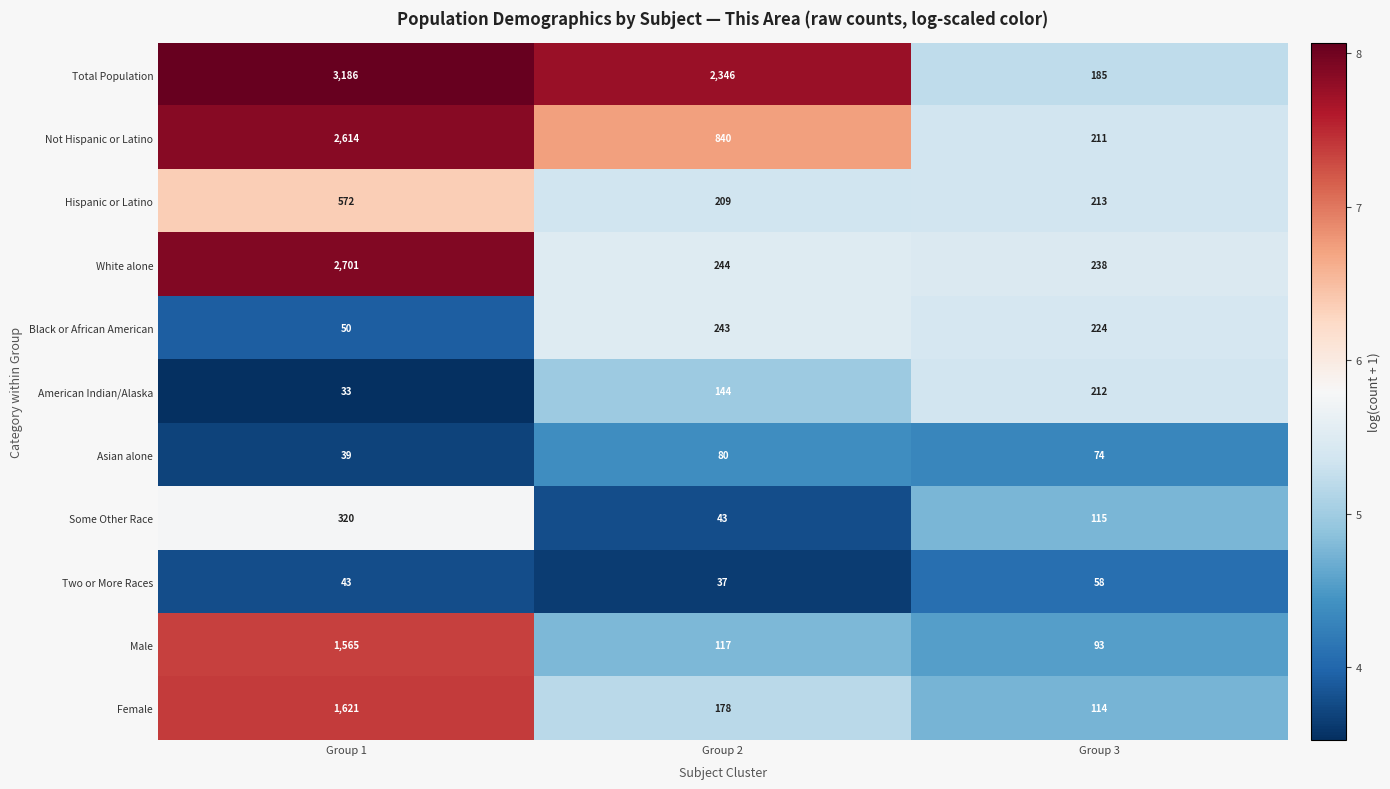

List the series in order of their peak value, highest first.

Total Population, White alone, Not Hispanic or Latino, Female, Male, Hispanic or Latino, Some Other Race, Black or African American, American Indian/Alaska, Asian alone, Two or More Races